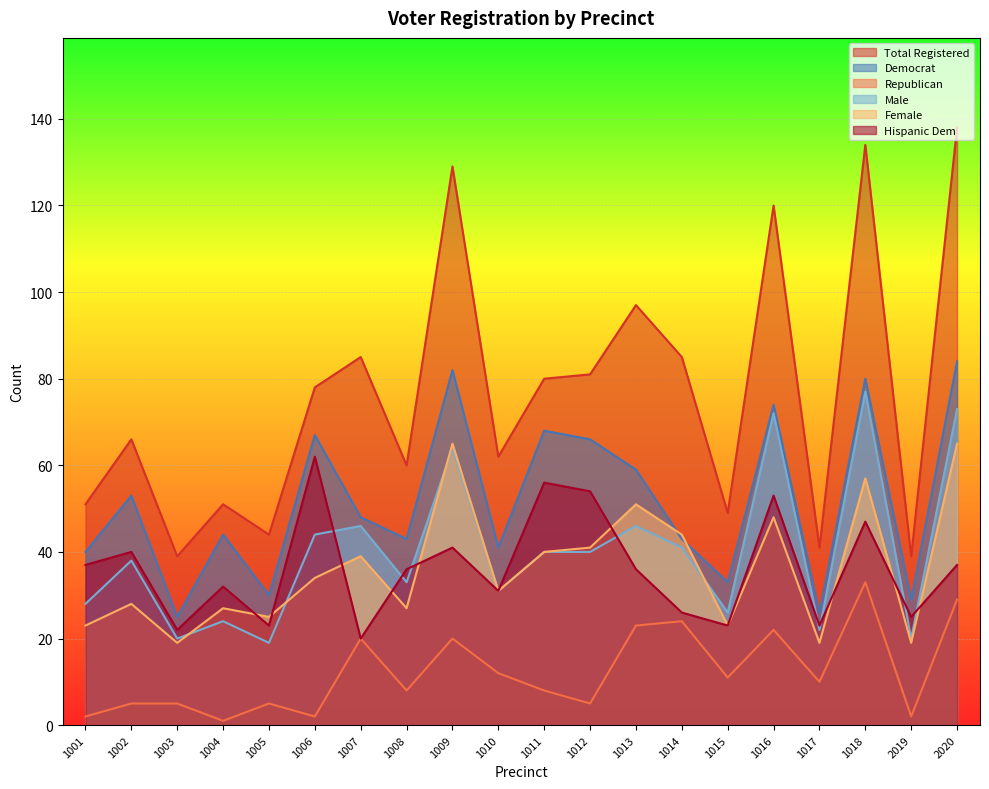

Reading left to right, what are all the values shown in this chart?

totreg_r: 1001=51	1002=66	1003=39	1004=51	1005=44	1006=78	1007=85	1008=60	1009=129	1010=62	1011=80	1012=81	1013=97	1014=85	1015=49	1016=120	1017=41	1018=134	2019=39	2020=138
dem: 1001=40	1002=53	1003=25	1004=44	1005=30	1006=67	1007=48	1008=43	1009=82	1010=41	1011=68	1012=66	1013=59	1014=43	1015=33	1016=74	1017=26	1018=80	2019=29	2020=84
rep: 1001=2	1002=5	1003=5	1004=1	1005=5	1006=2	1007=20	1008=8	1009=20	1010=12	1011=8	1012=5	1013=23	1014=24	1015=11	1016=22	1017=10	1018=33	2019=2	2020=29
male: 1001=28	1002=38	1003=20	1004=24	1005=19	1006=44	1007=46	1008=33	1009=64	1010=31	1011=40	1012=40	1013=46	1014=41	1015=26	1016=72	1017=22	1018=77	2019=20	2020=73
female: 1001=23	1002=28	1003=19	1004=27	1005=25	1006=34	1007=39	1008=27	1009=65	1010=31	1011=40	1012=41	1013=51	1014=44	1015=23	1016=48	1017=19	1018=57	2019=19	2020=65
hispdem: 1001=37	1002=40	1003=22	1004=32	1005=23	1006=62	1007=20	1008=36	1009=41	1010=31	1011=56	1012=54	1013=36	1014=26	1015=23	1016=53	1017=23	1018=47	2019=25	2020=37